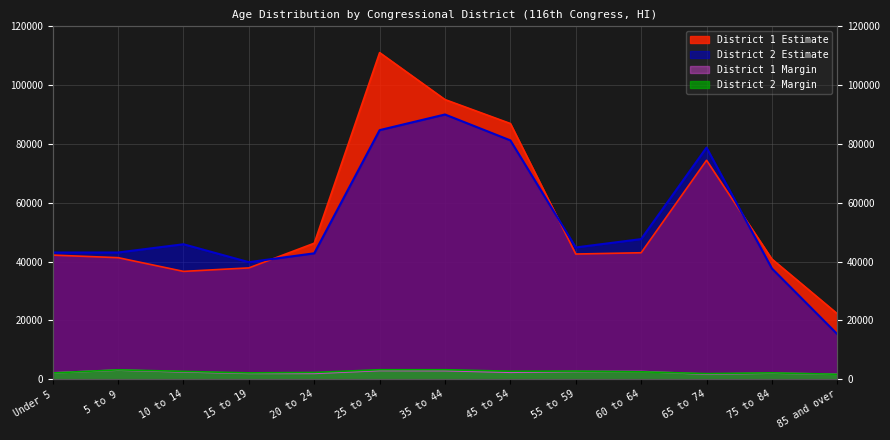

Where is the first local minimum for District 2 Estimate?

15 to 19